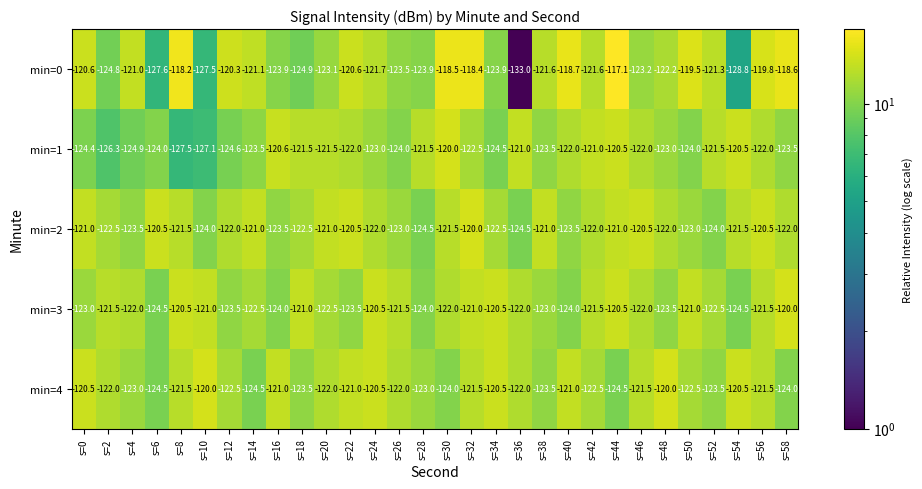

What is the sum of all min=2 values?

-3662.5